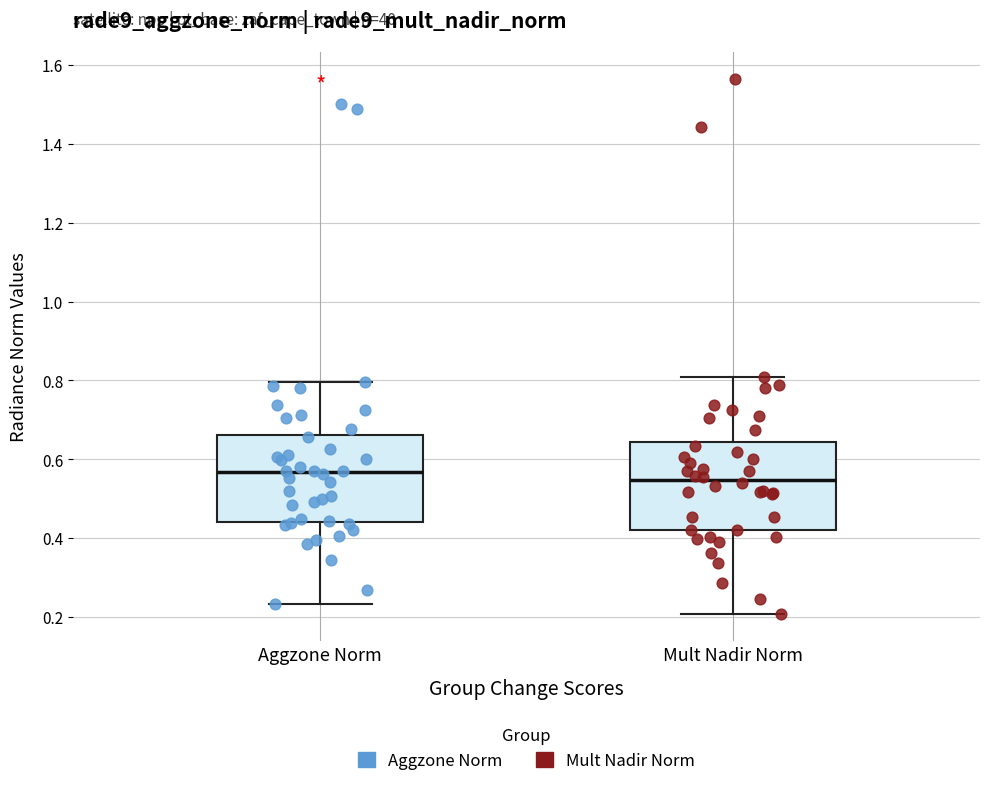

Where is the upper edge of the box for Aggzone Norm on the y-axis? The values are not printed on the chart, so give them approximately, as read against the axis.

0.66